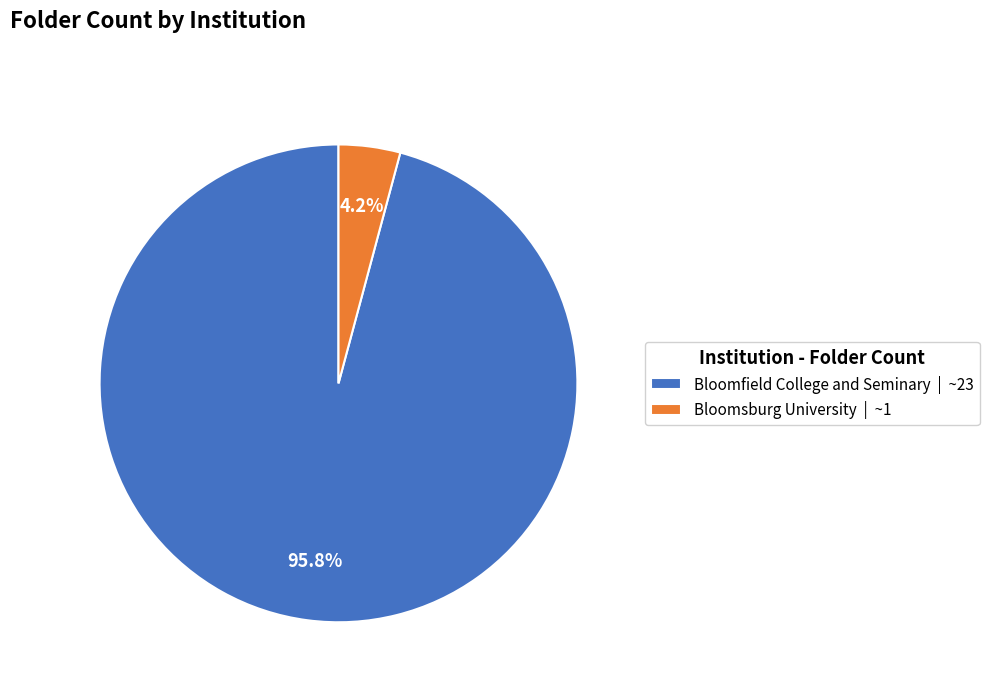

How many segments does this pie chart have?

2